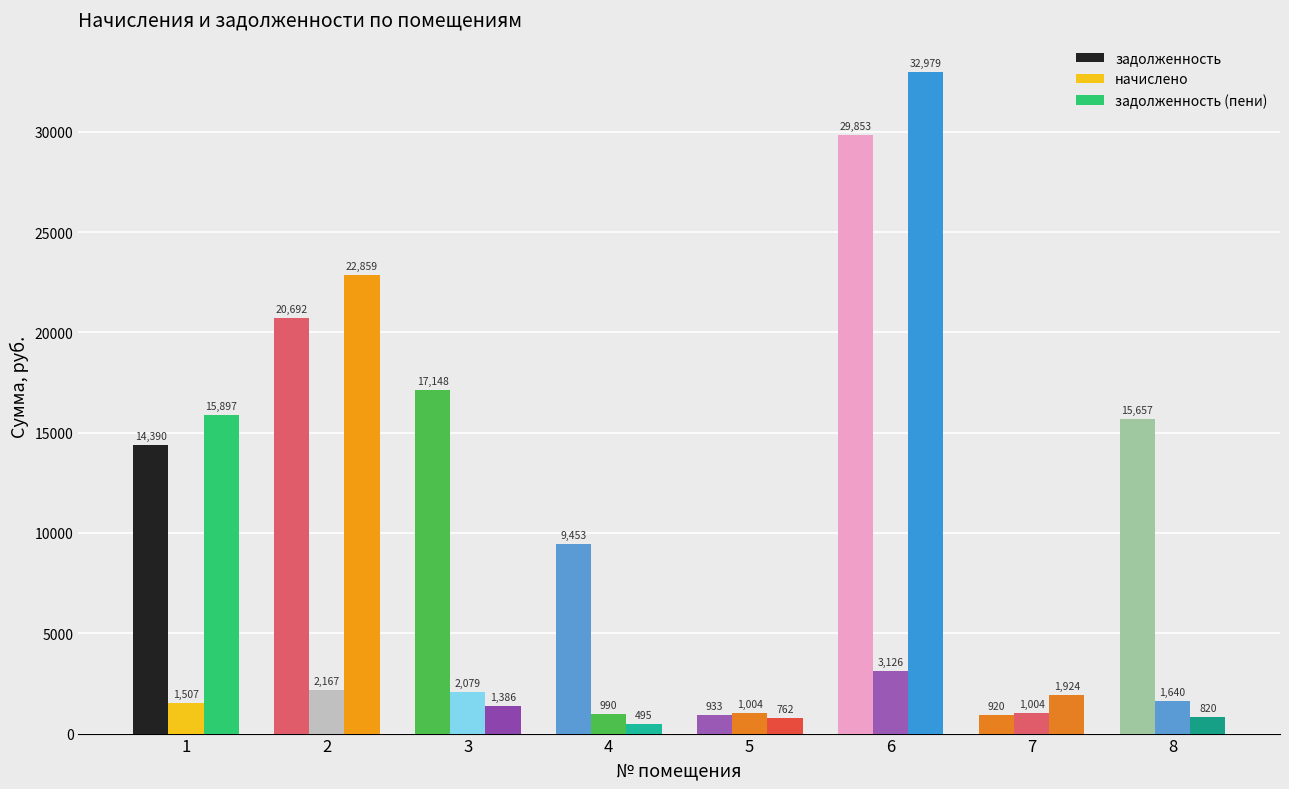

Is it true that начислено equals 1003.6 at 5?

True